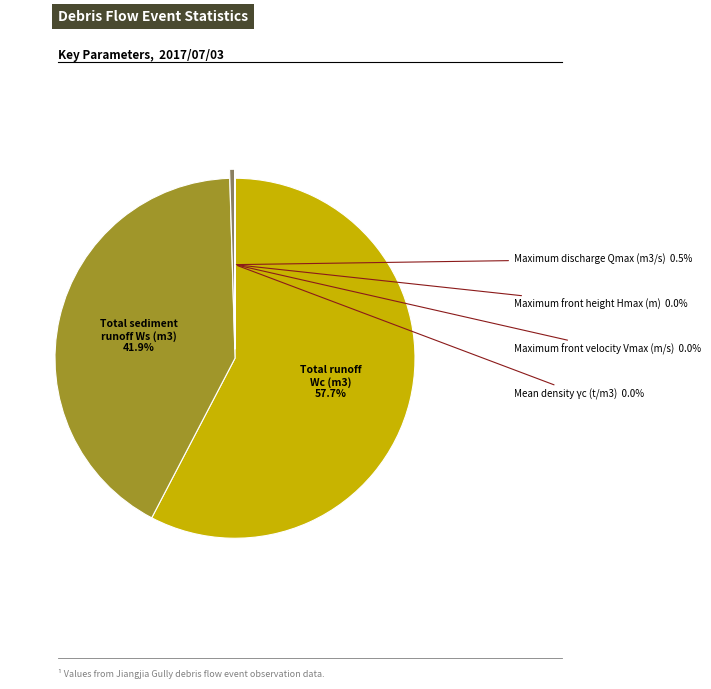

Does any single category account for the majority?

Yes